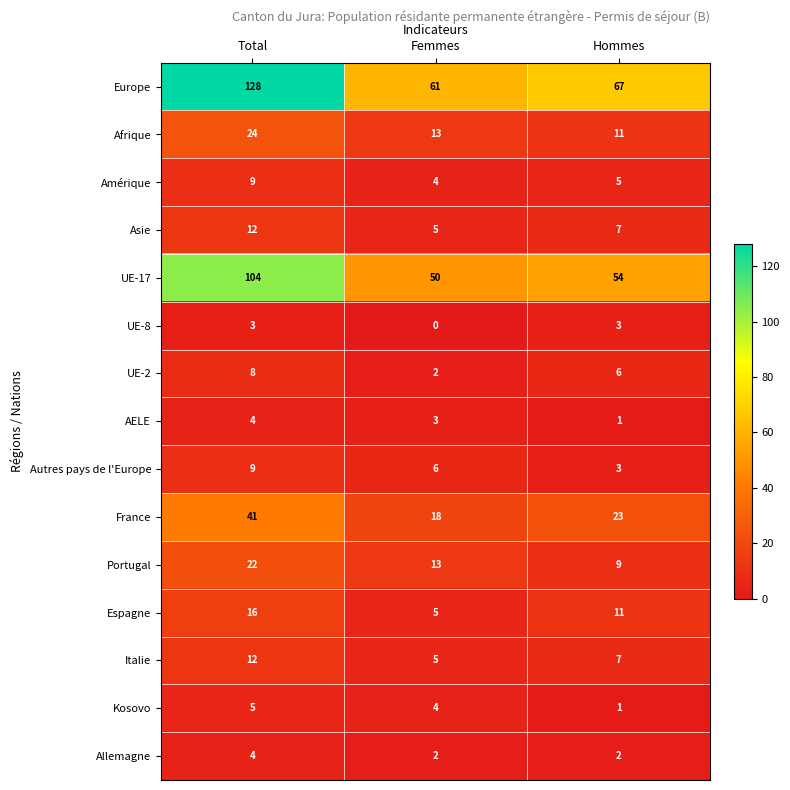

At which label does UE-2 reach its peak?

Total